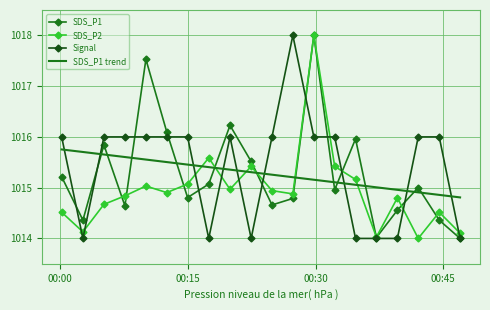

Which series has the largest total across all categories?

Signal